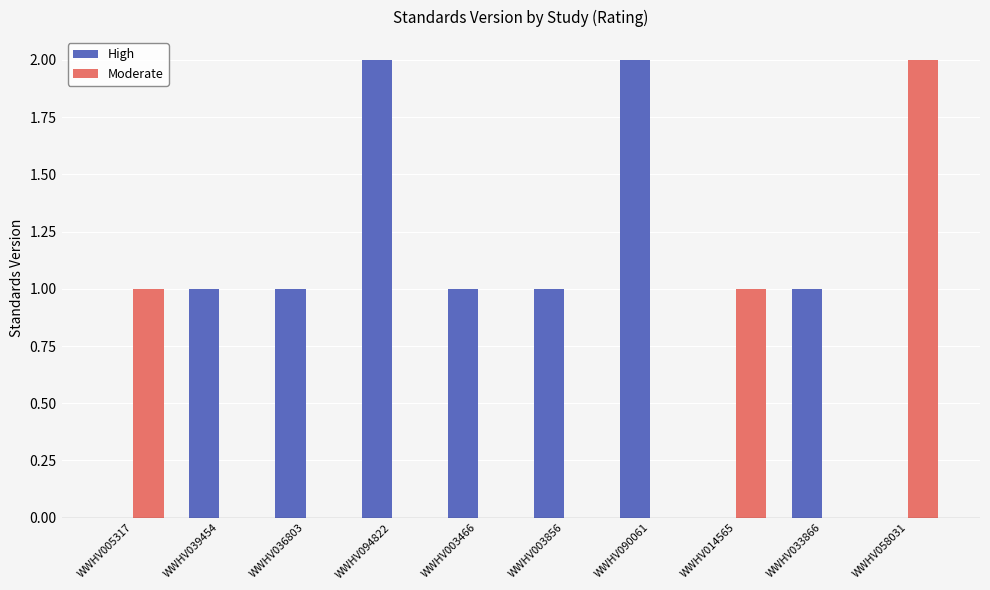

What is the total value across all series at WWHV036803?

1